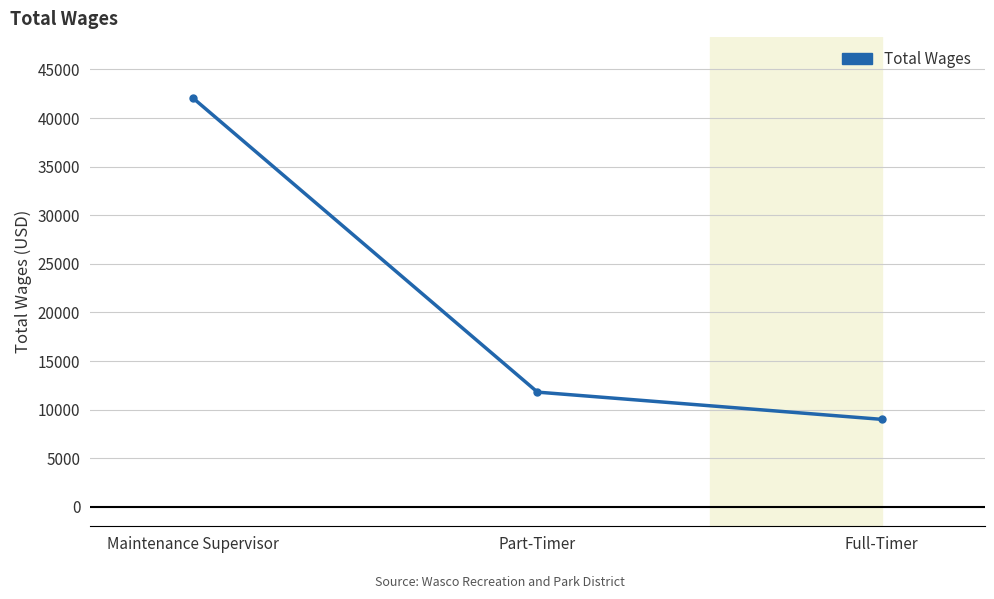

What value does the data have at Maintenance Supervisor?

42030